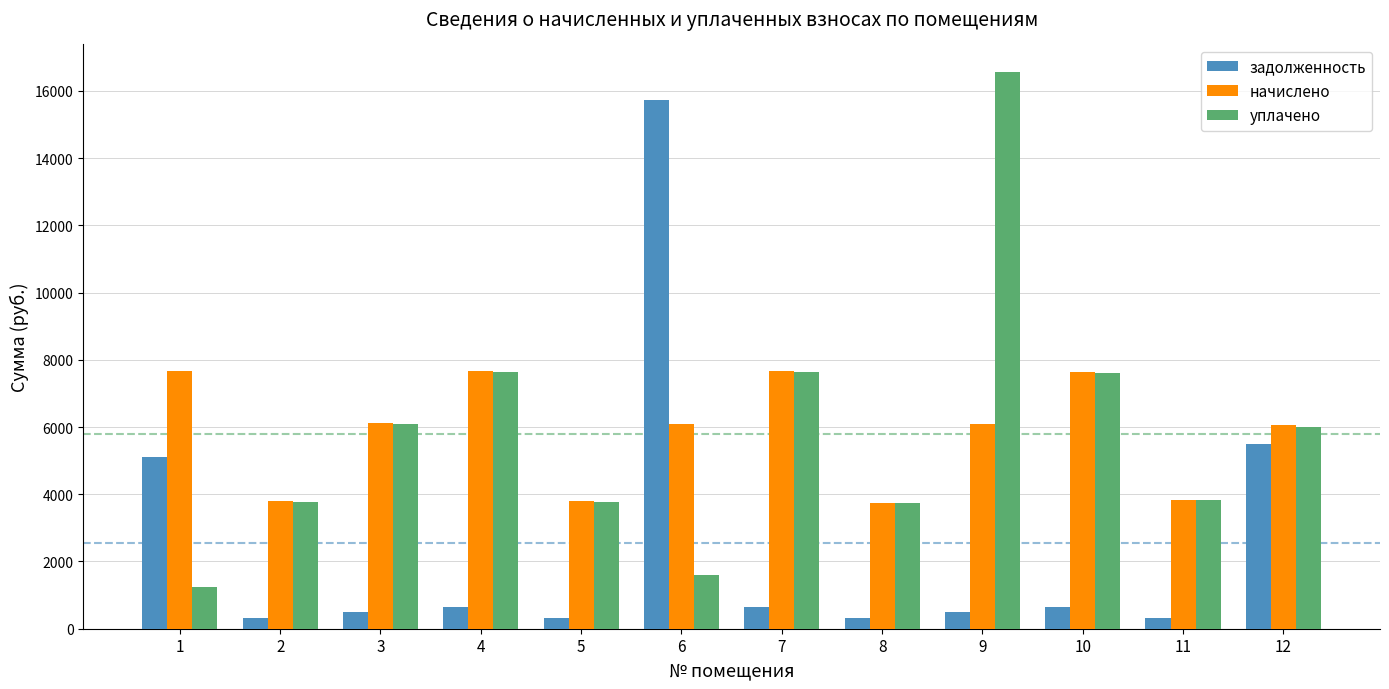

What is the minimum value shown in the chart?

312.2